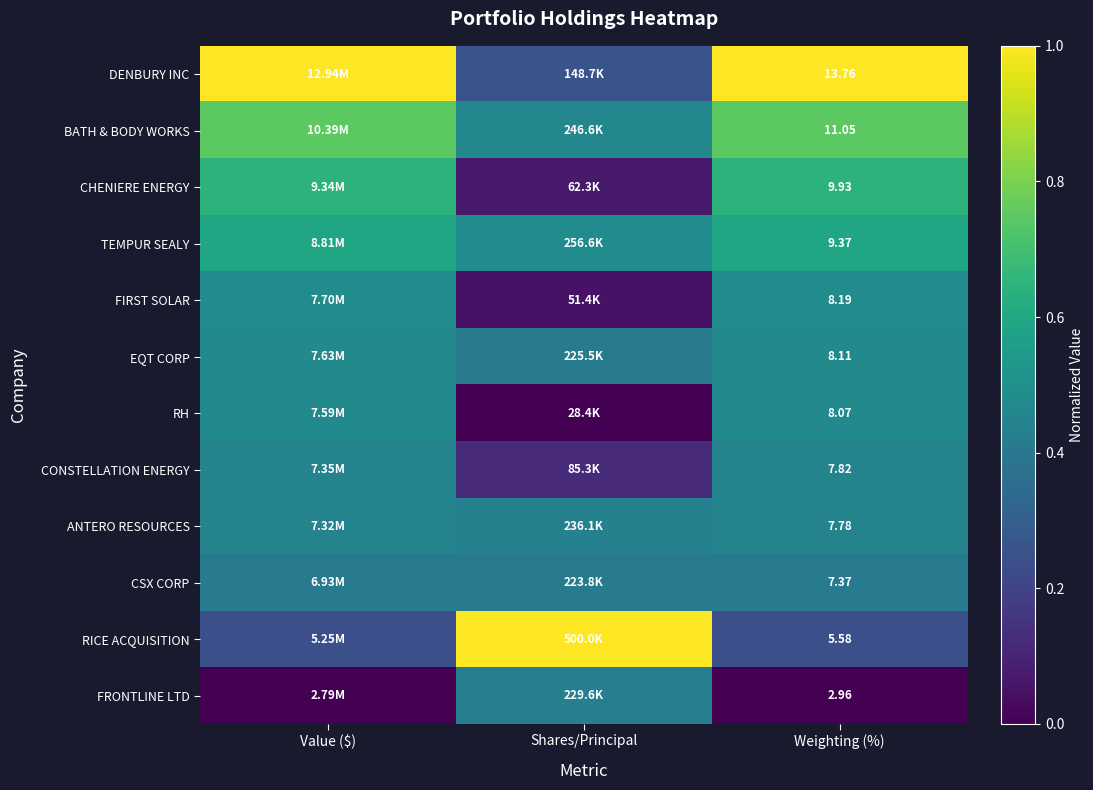

Is the value of CSX CORP at Weighting (%) greater than the value of CHENIERE ENERGY at Weighting (%)?

No